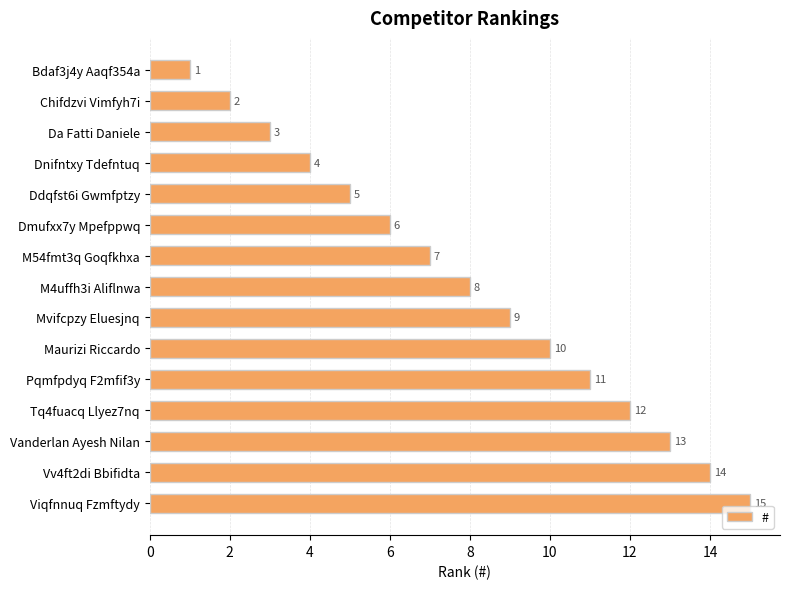

Count the number of categories in the chart.

15